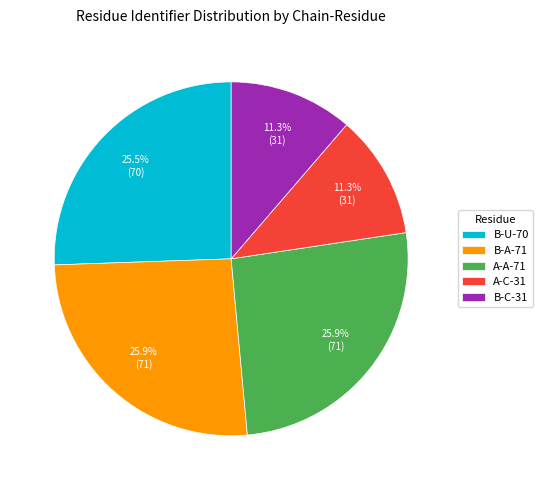

Is it true that B-A-71 is 13% of the pie?

False